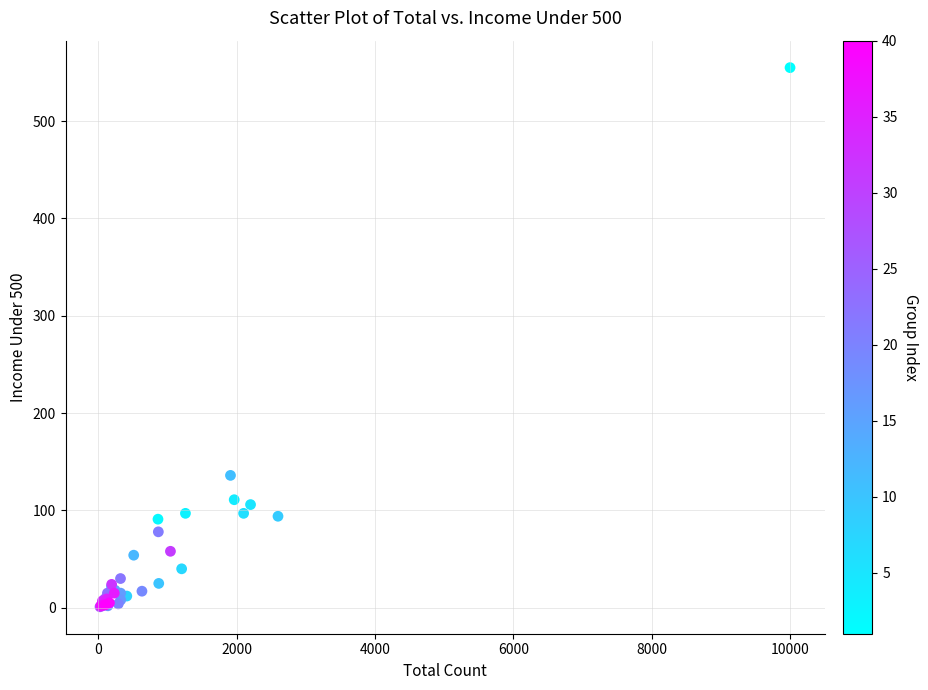

What Y value in the scatter plot is closest to 278?

136